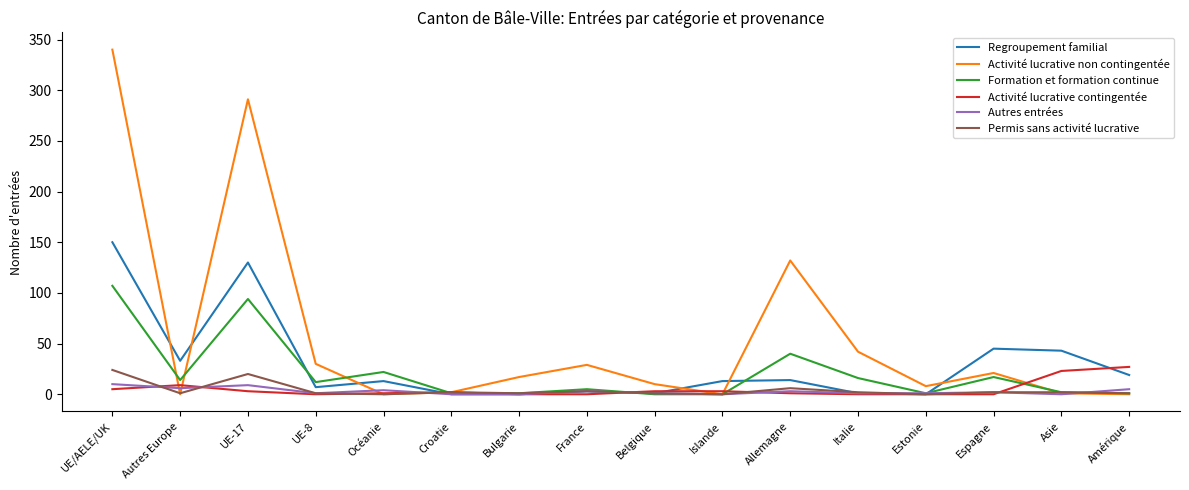

Which category has the highest value across all series?

UE/AELE/UK